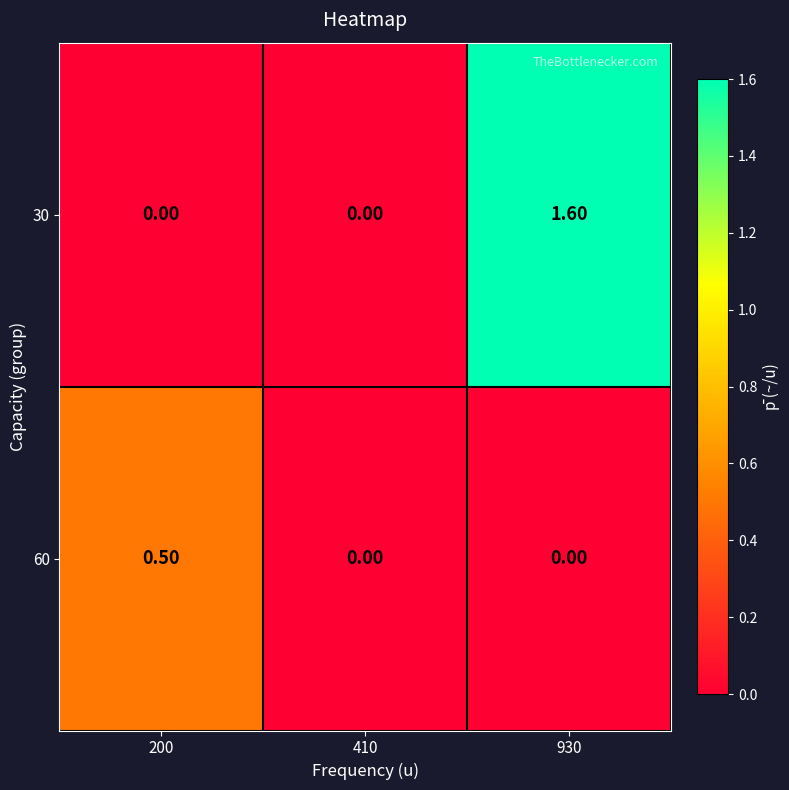

Rank the series by their maximum value, from lowest to highest.

60, 30